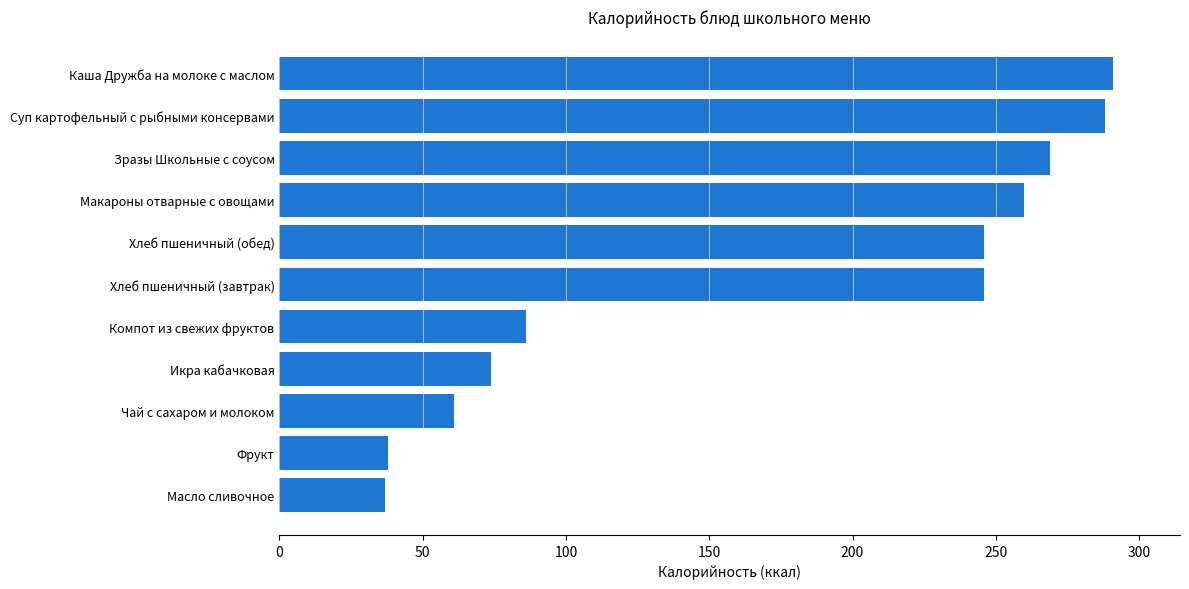

What is the maximum value shown in the chart?

291